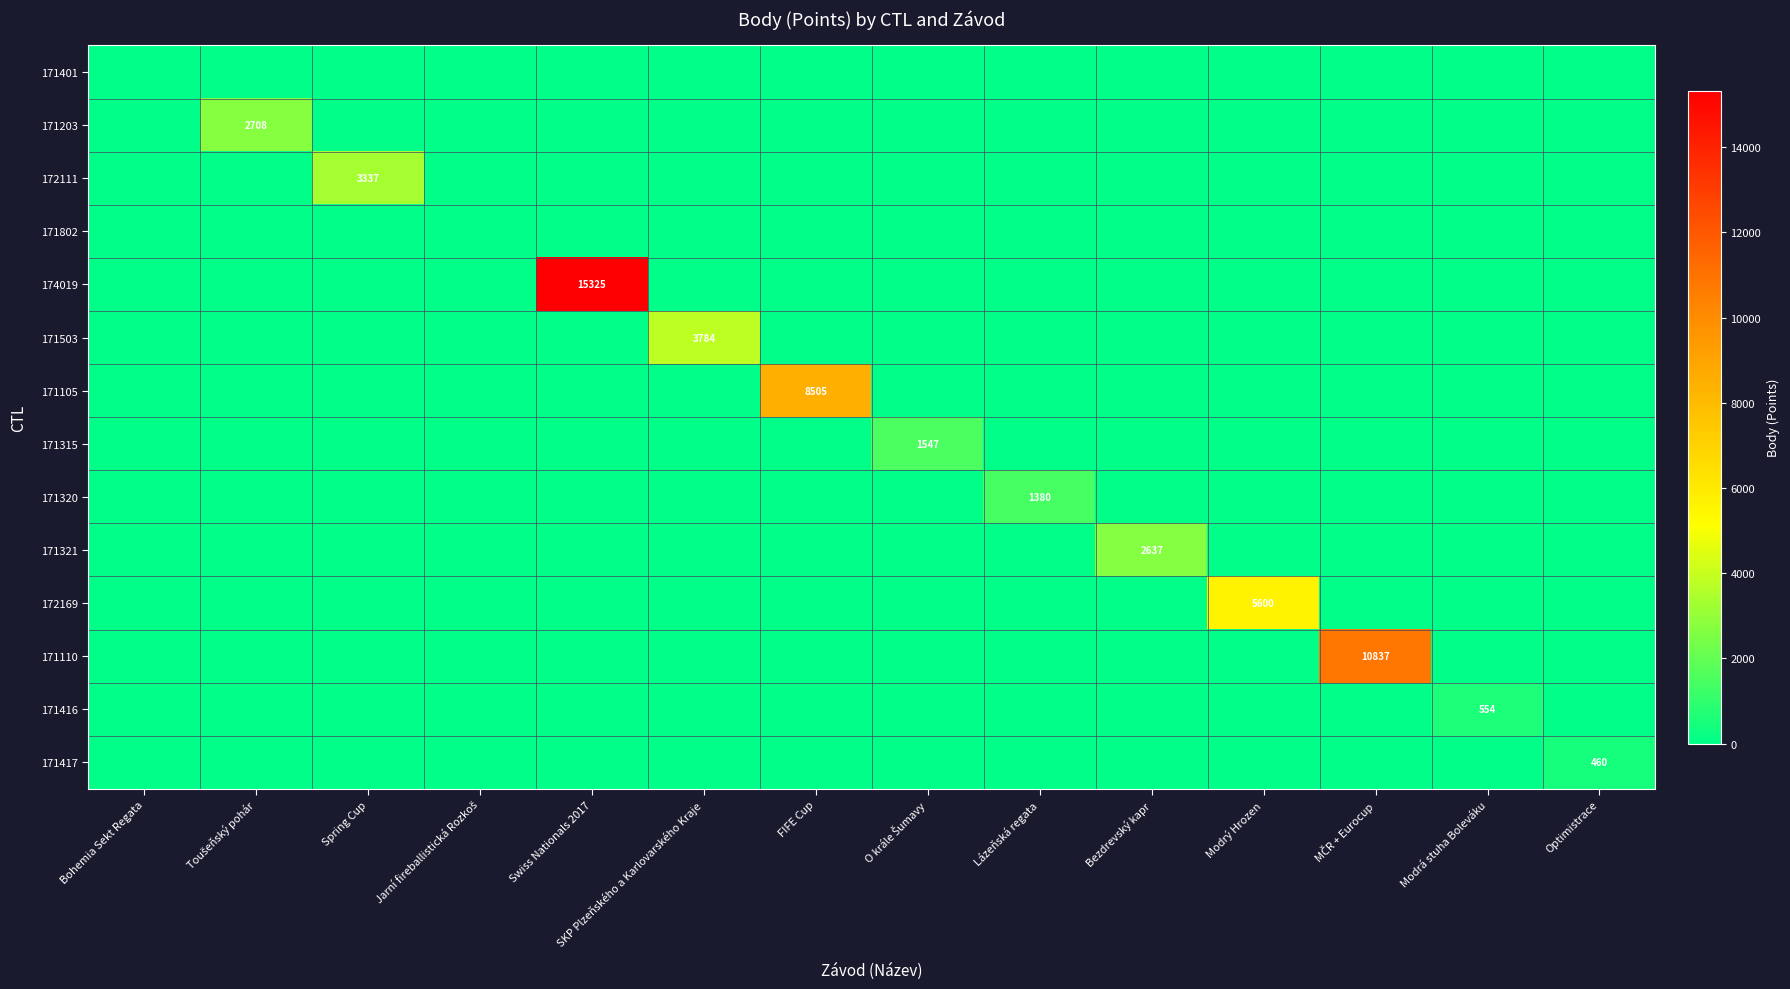

How many distinct data groups are displayed?

14